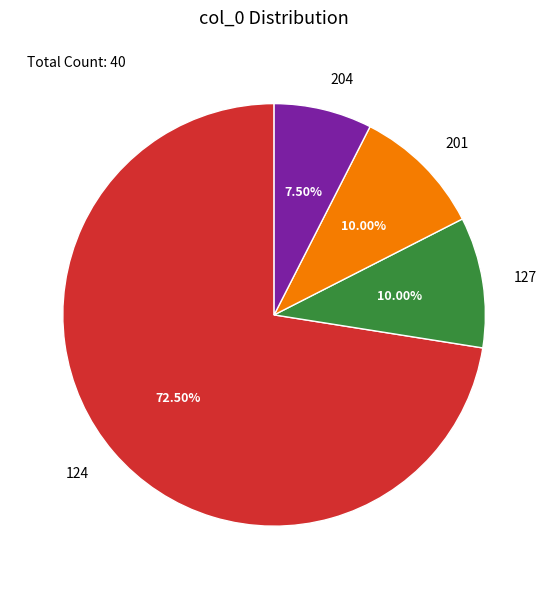

Which slice represents more than half of the pie?

124